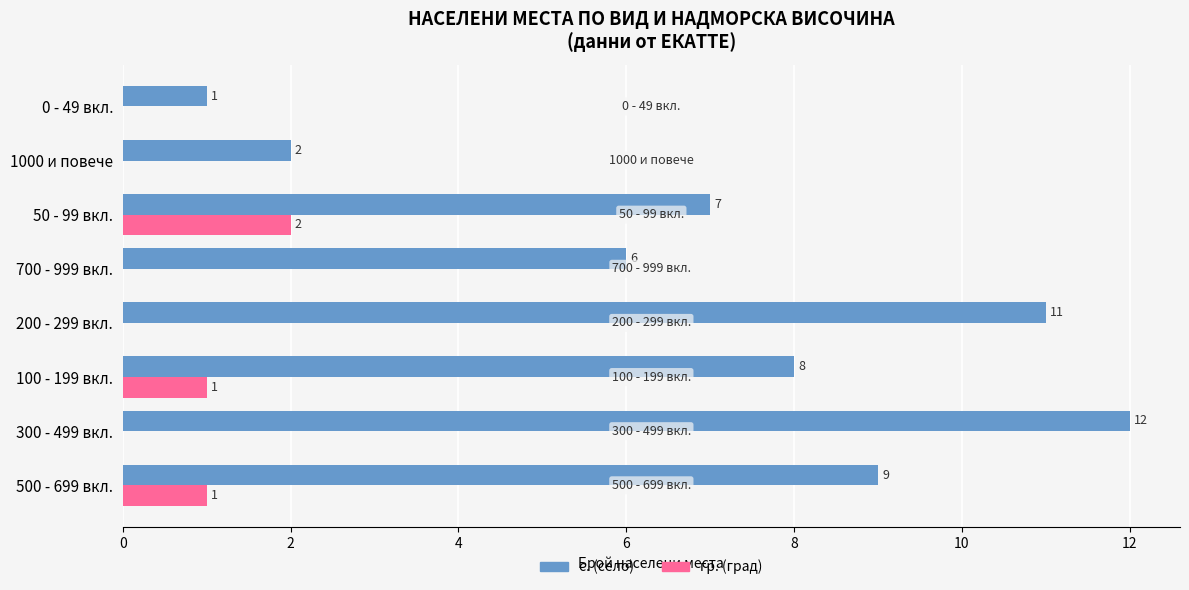

What is the greatest value displayed?

12